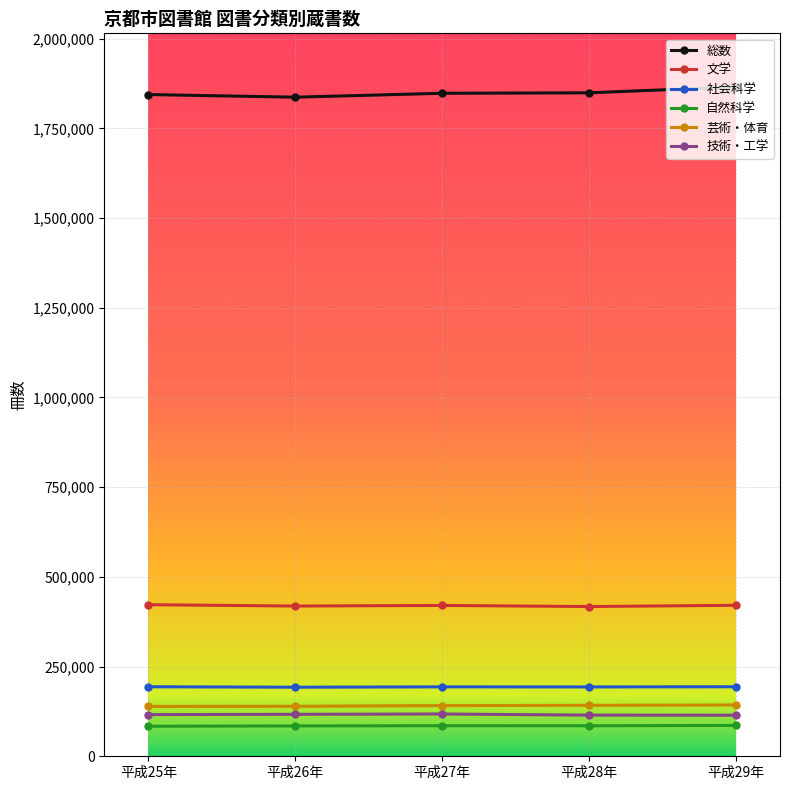

What is the difference between the maximum and second lowest values in the 技術・工学 series?

3205